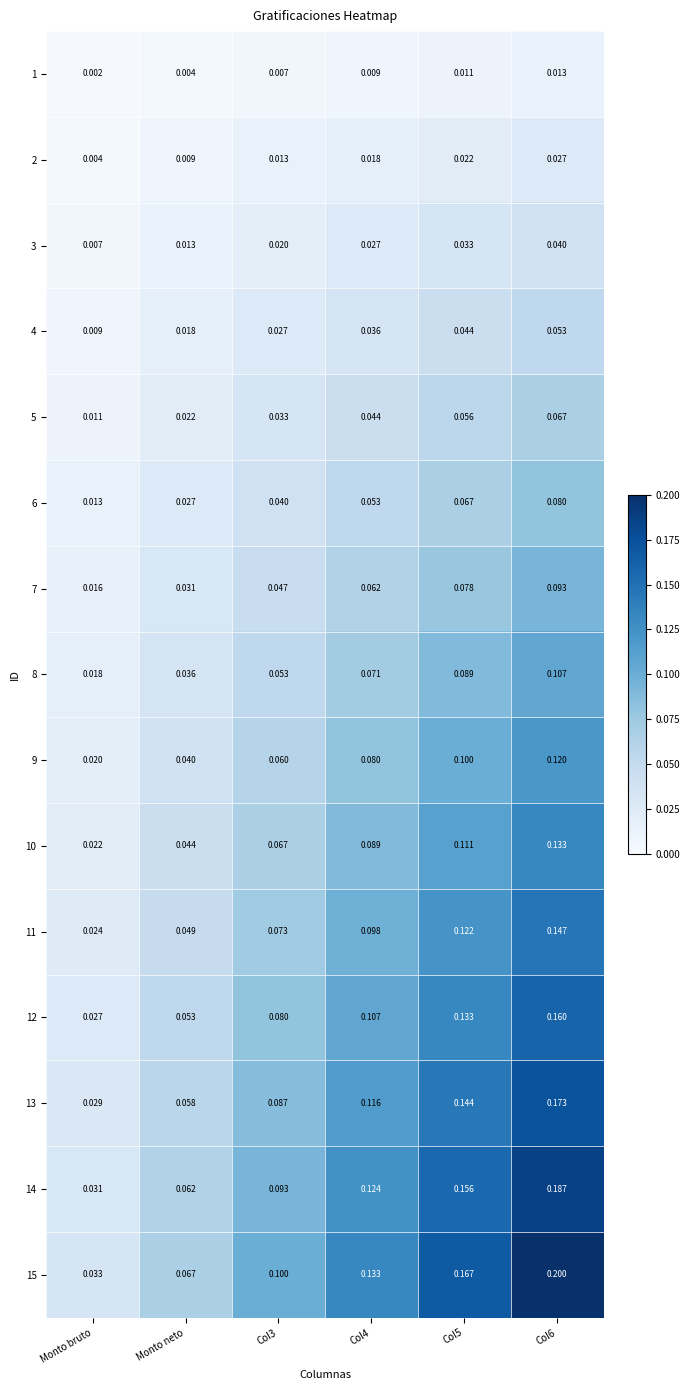

Is the value of 2 at Monto bruto greater than the value of 3 at Monto bruto?

No